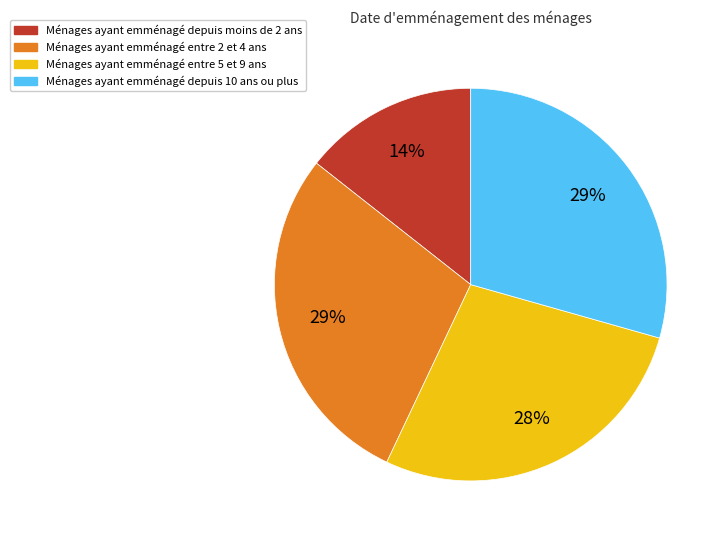

Is there a majority slice in this chart?

No